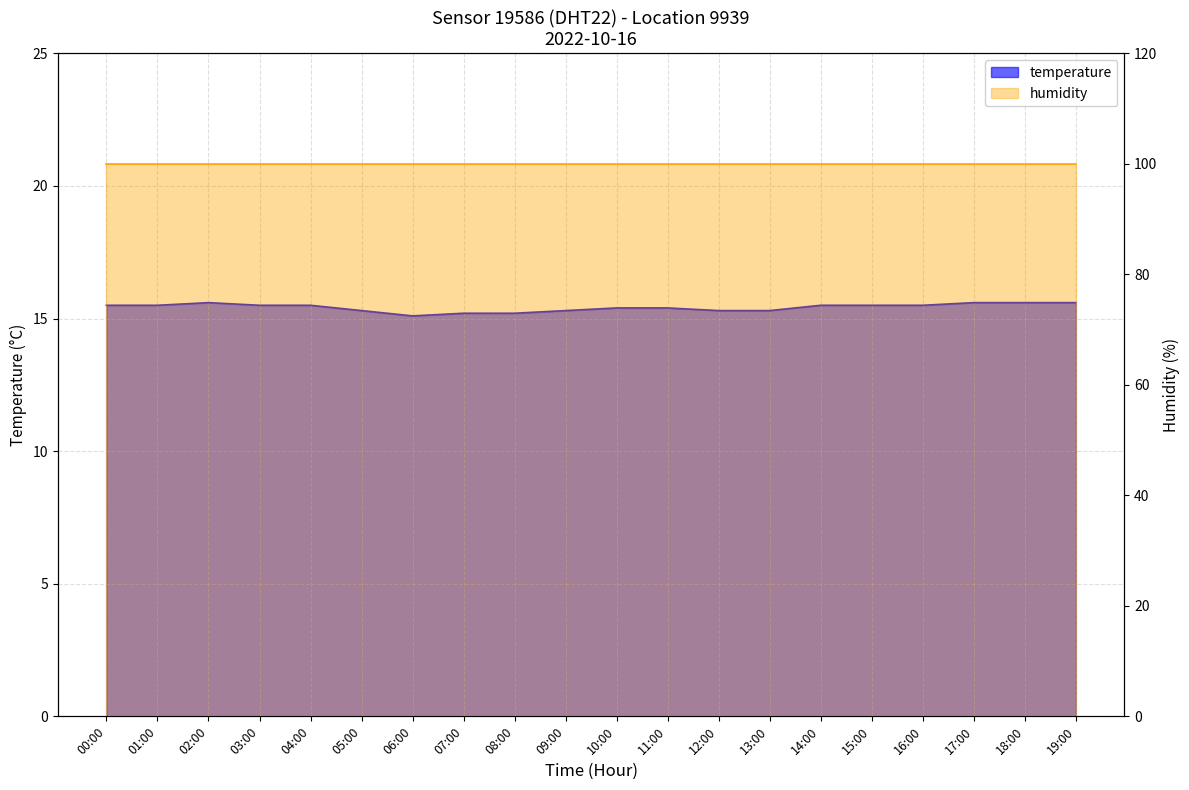

What is the smallest value displayed?

15.1